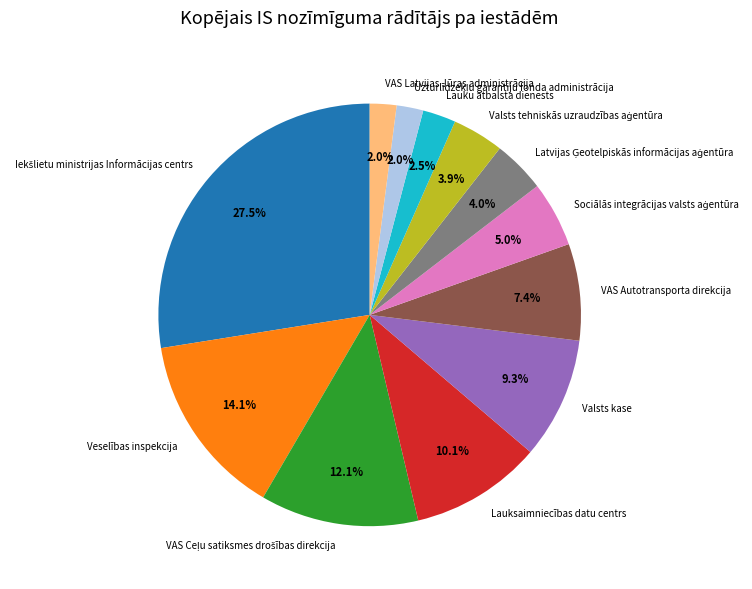

Do Lauku atbalsta dienests and Veselības inspekcija together represent more than half of the pie?

No